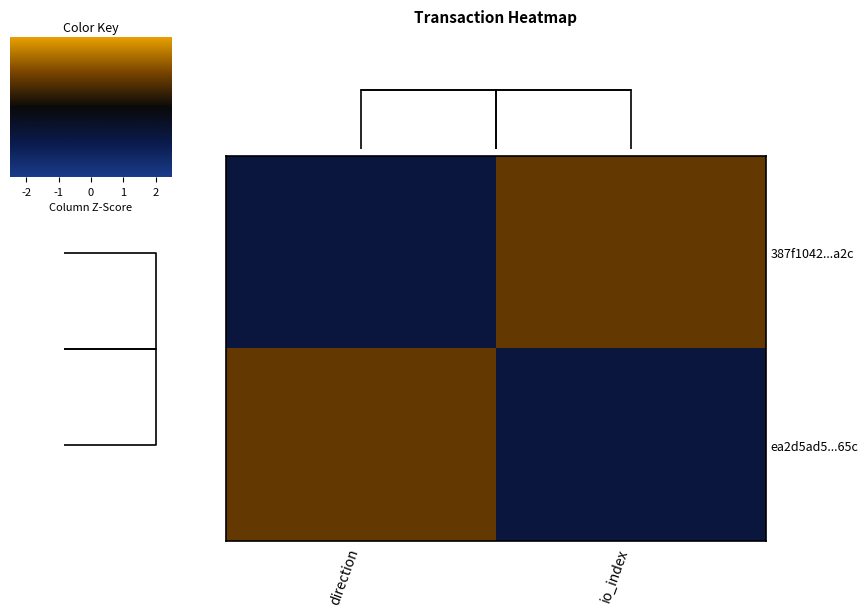

True or false: 387f1042...a2c has a value of -1 at direction.

False